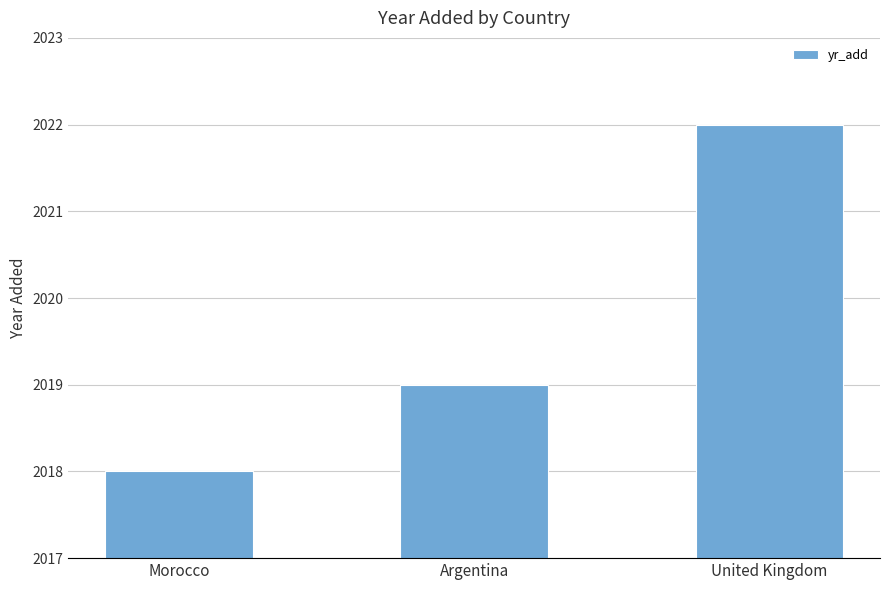

Is it true that the value at United Kingdom is 2022?

True